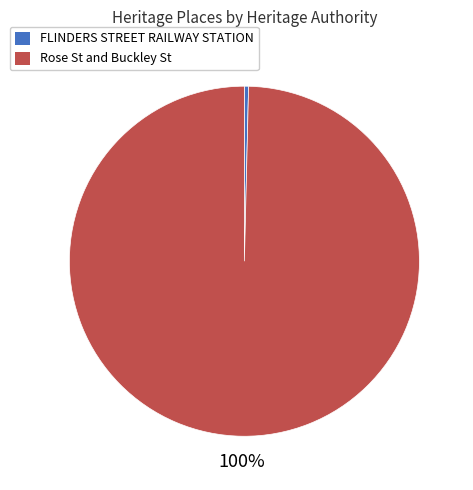

The FLINDERS STREET RAILWAY STATION slice represents 0% of the pie. True or false?

True